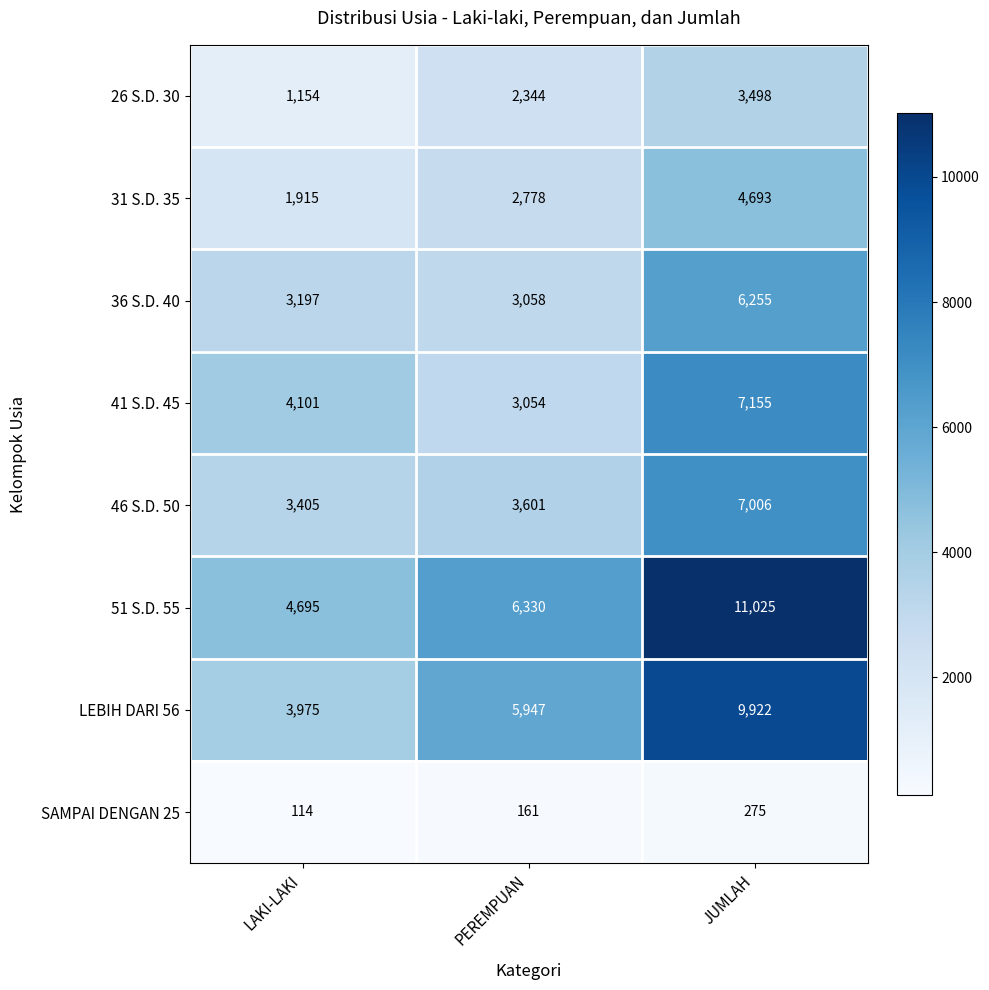

Is the value of 26 S.D. 30 at LAKI-LAKI greater than the value of 36 S.D. 40 at PEREMPUAN?

No